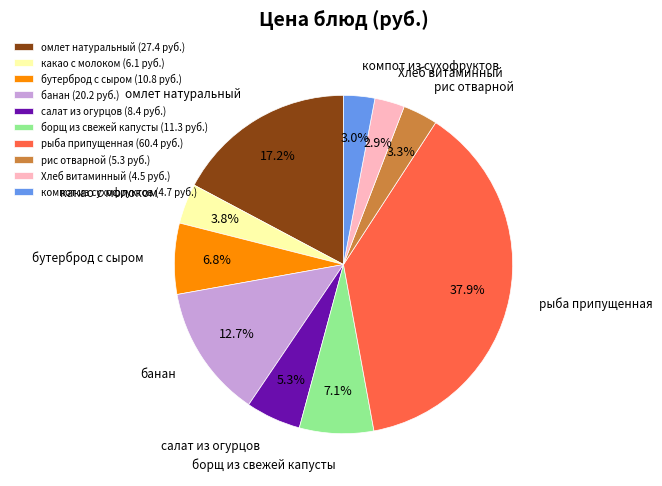

What percentage is the банан slice, to the nearest percent?

13%